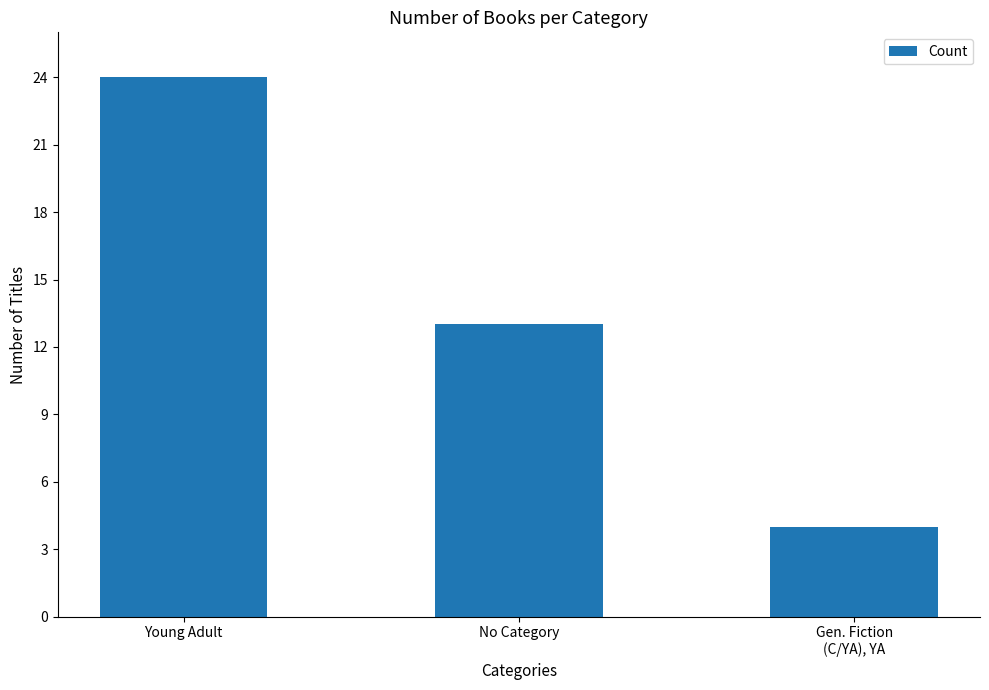

How many data points are less than 13?

1